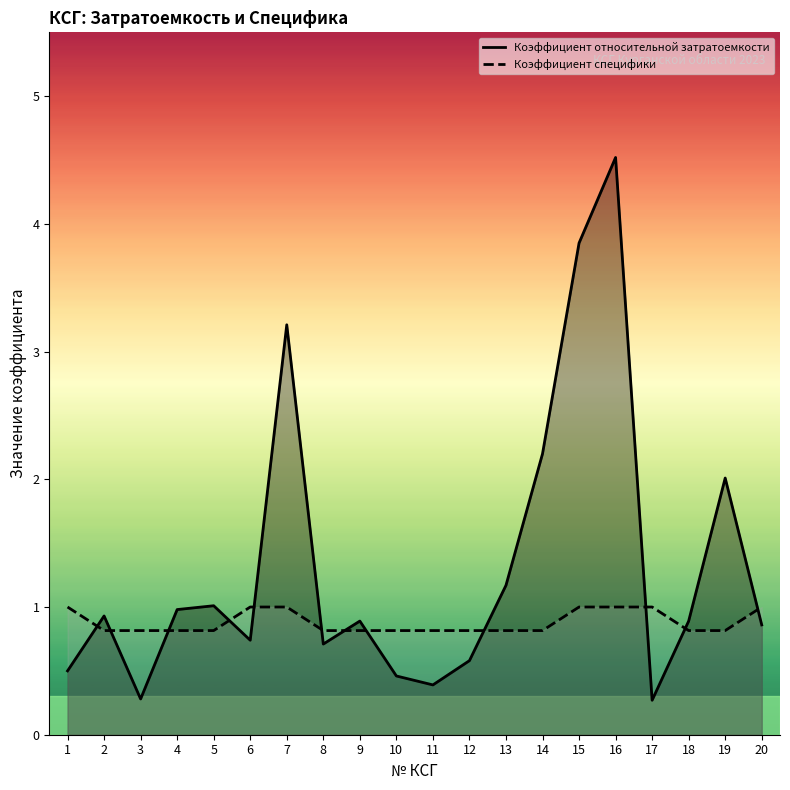

Where is the first local maximum for Коэффициент относительной затратоемкости?

2